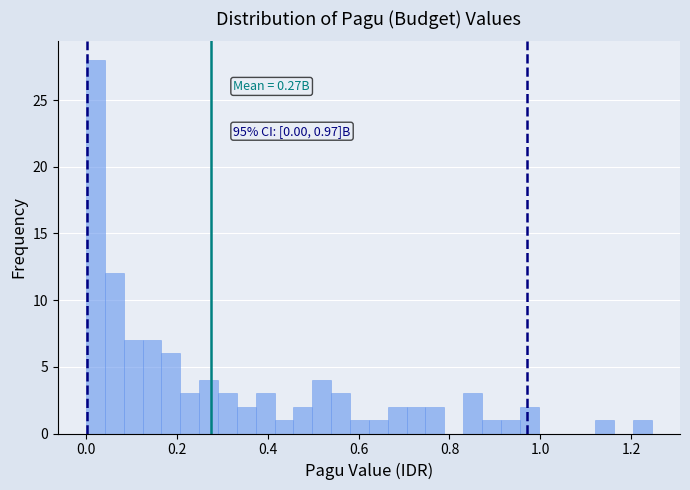

Around what value on the x-axis is the tallest bar? Give the approximate position of its centre, as read against the axis.

0.02